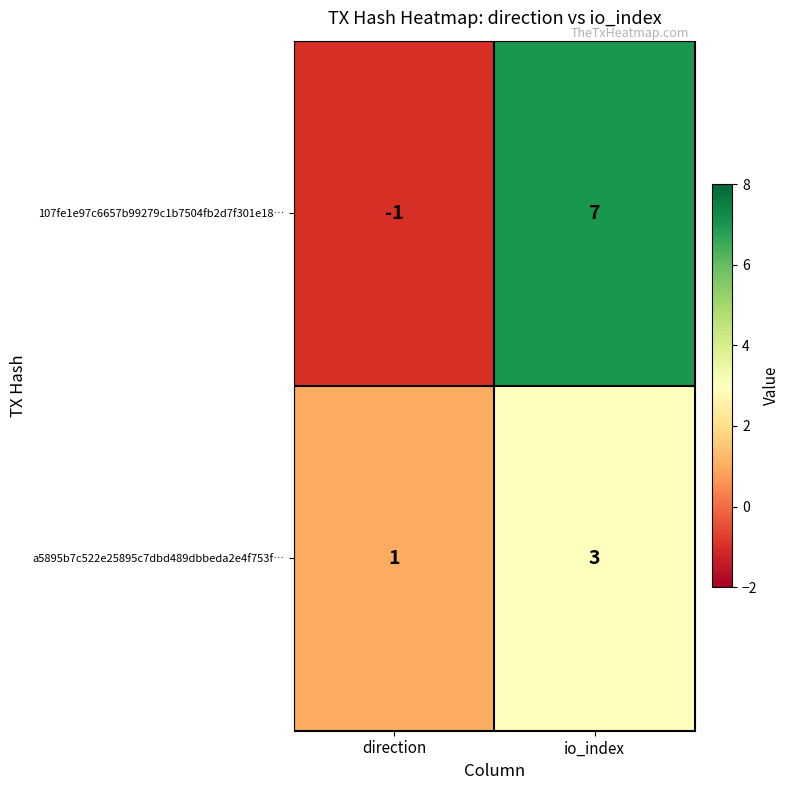

Rank the categories by 107fe1e97c6657b99279c1b7504fb2d7f301e18… value from highest to lowest.

io_index, direction